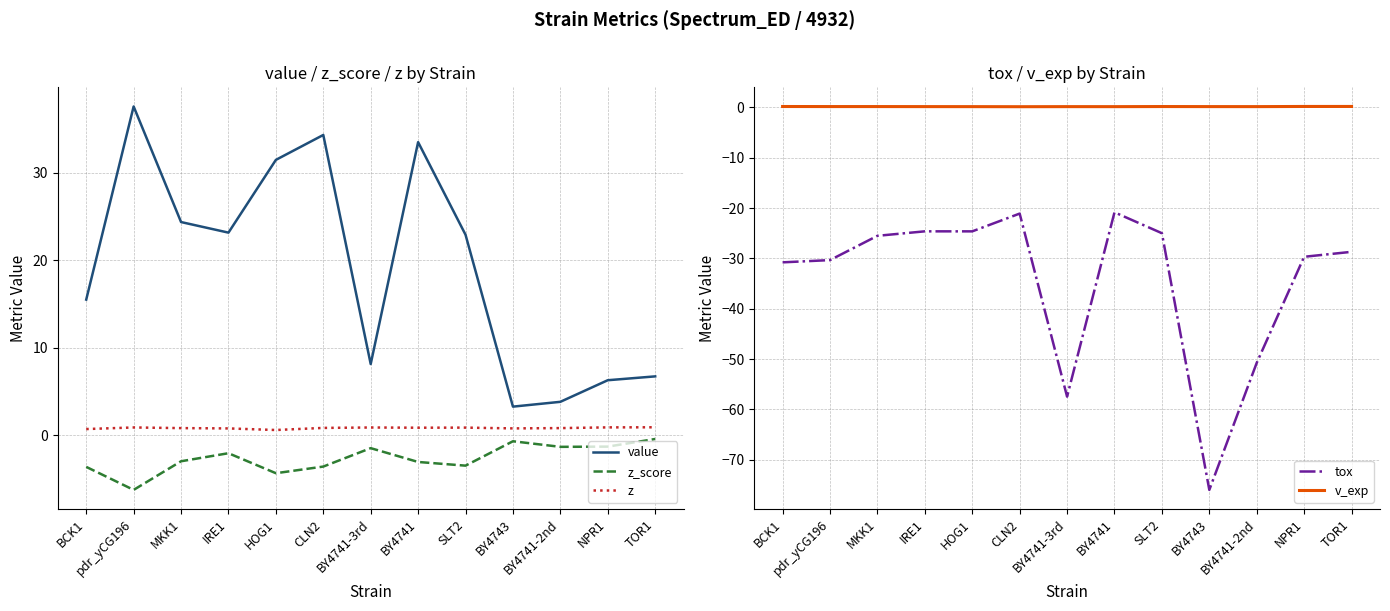

Where is the first local minimum for value?

IRE1